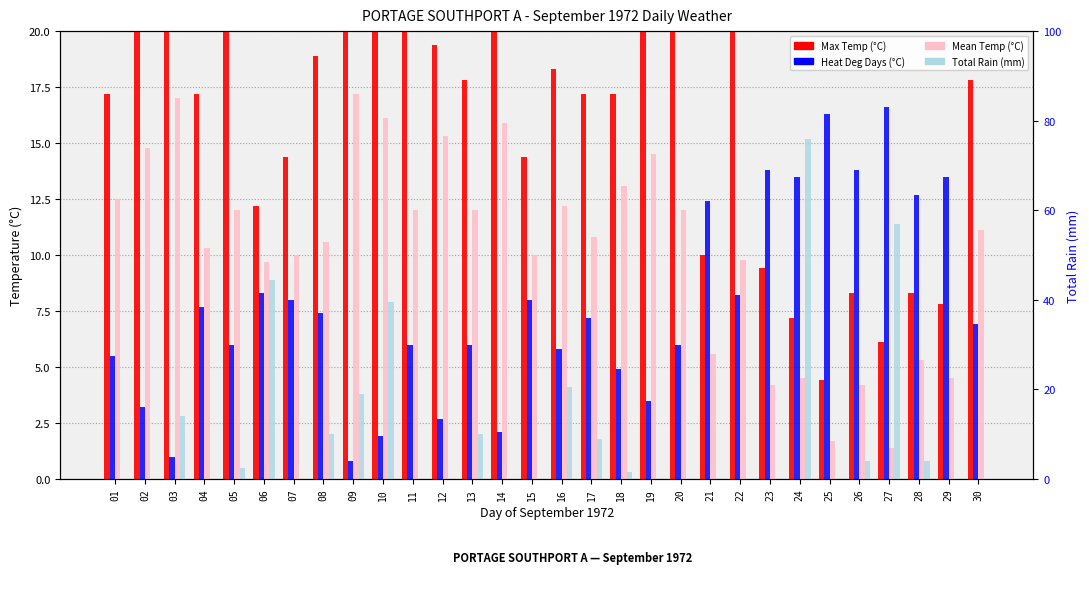

Between 02 and 30, which series saw the biggest shift?

Max Temp (°C)